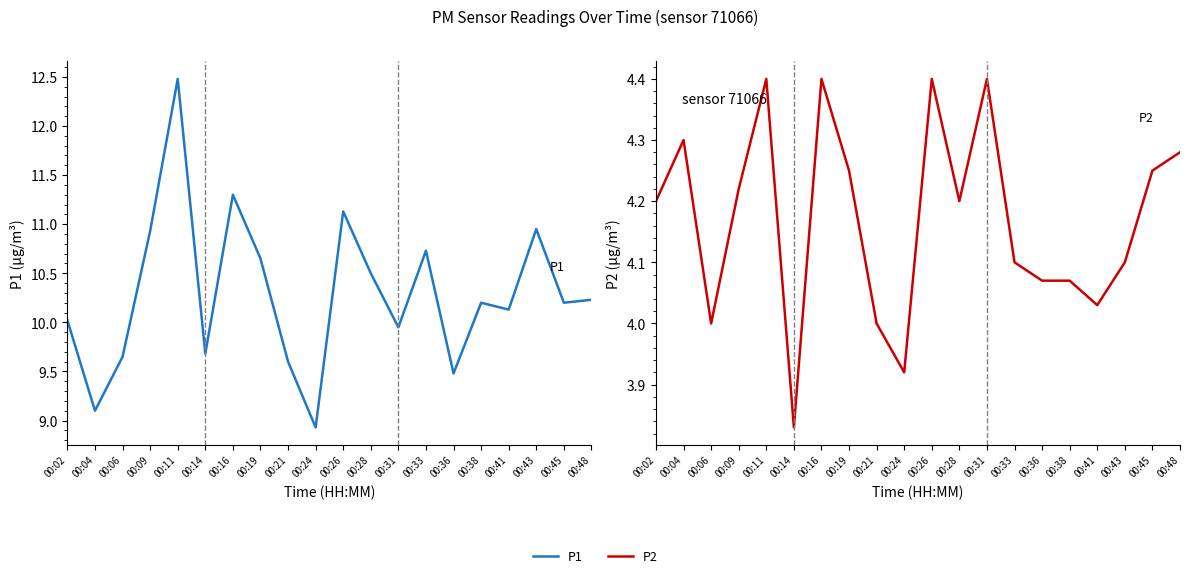

What is the highest value of the P2 series?

4.4